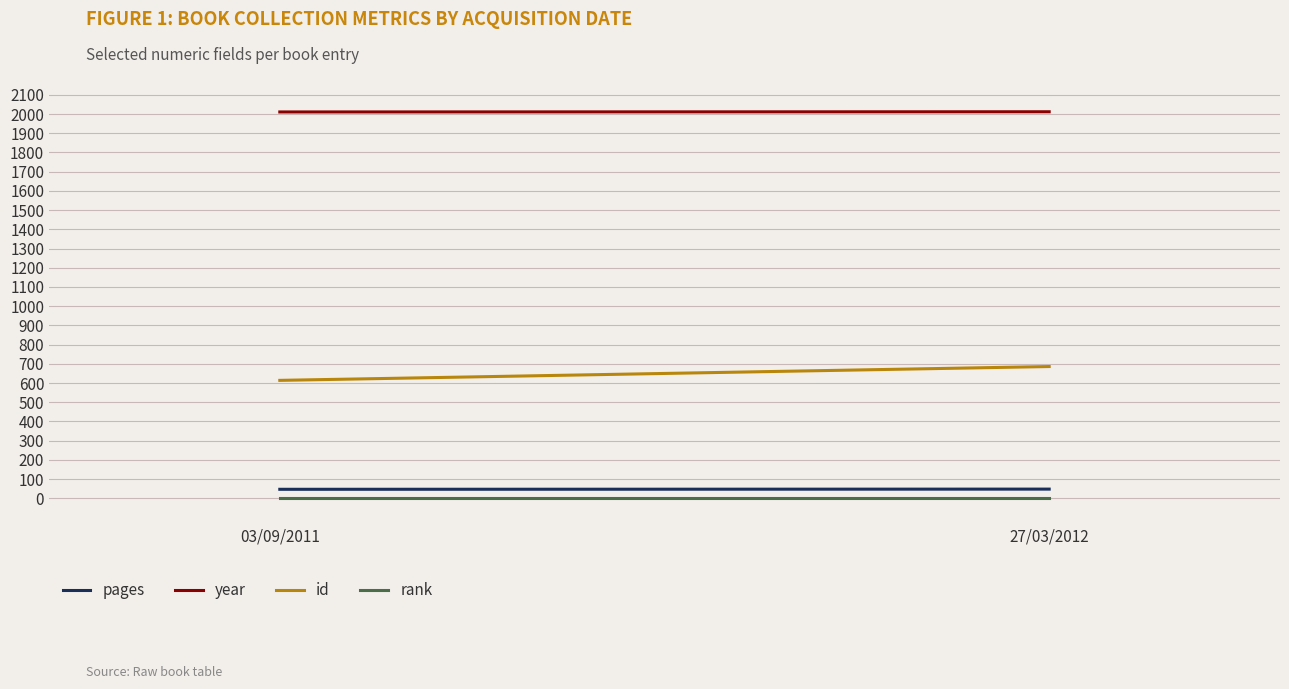

Does the chart display data point markers on the line(s)?

No